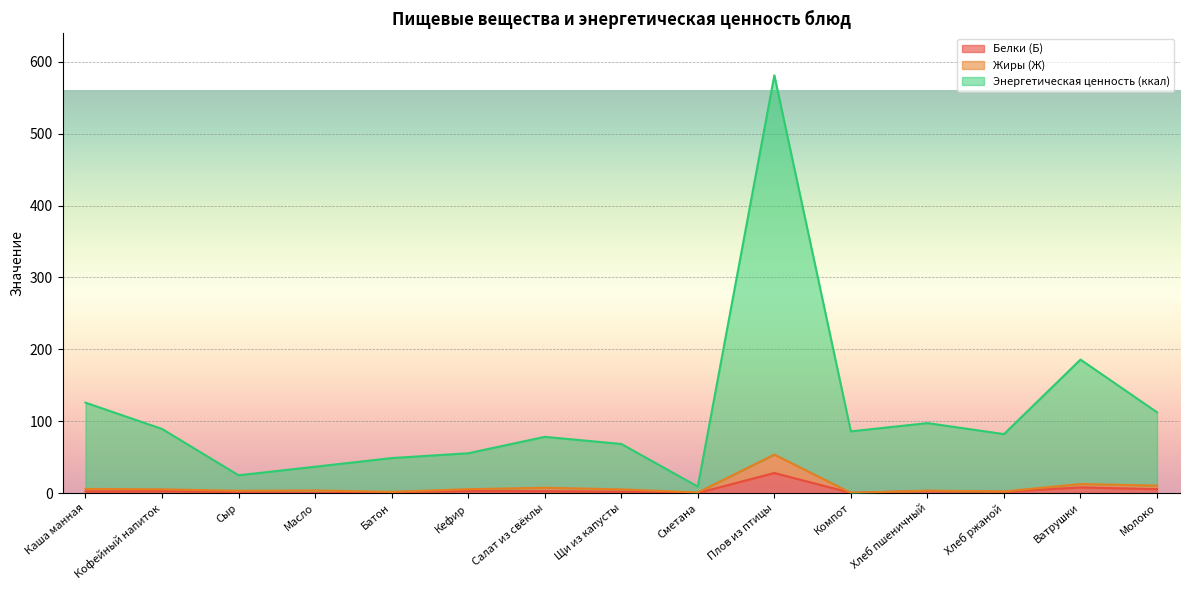

Rank the series by their maximum value, from highest to lowest.

Энергетическая ценность (ккал), Жиры (Ж), Белки (Б)